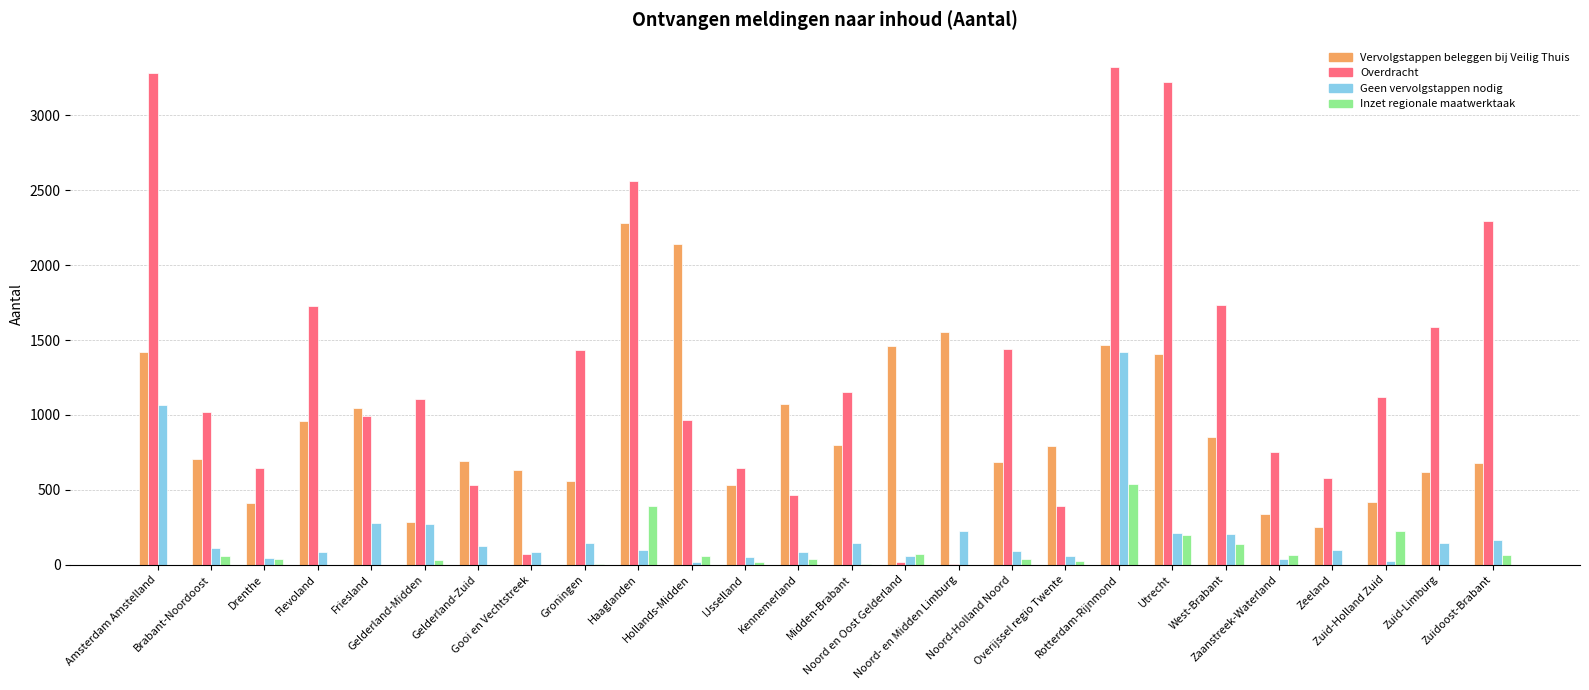

Which series has the largest total across all categories?

Overdracht